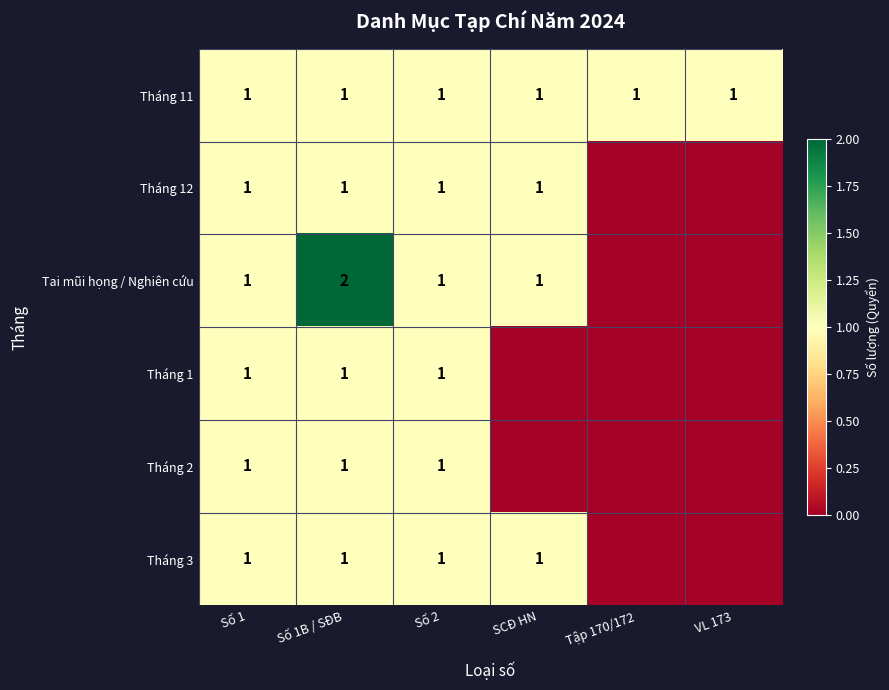

The value of Tháng 1 at Số 1 is 1. True or false?

True